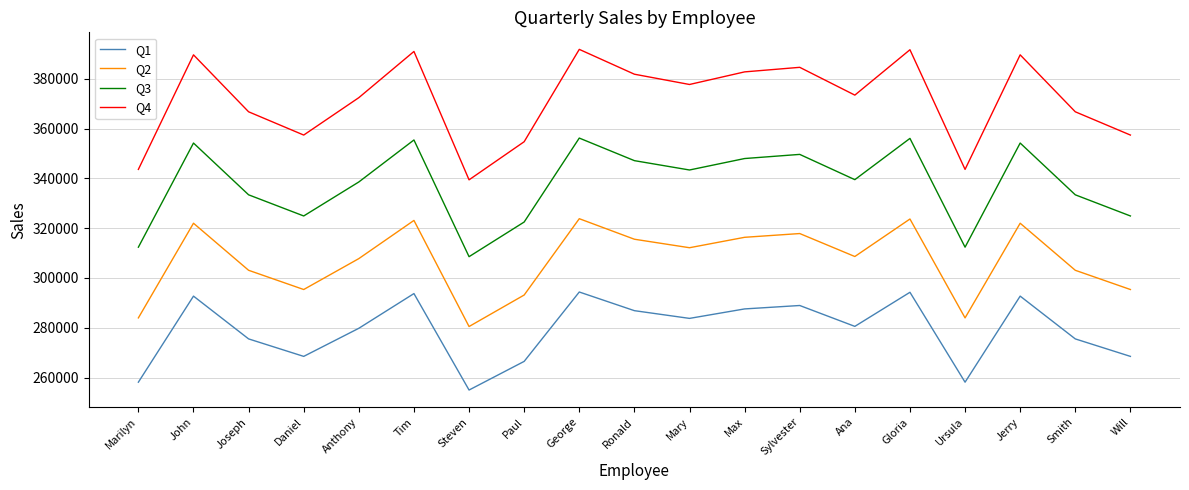

True or false: Q3 has a value of 139017.2 at Joseph.

False